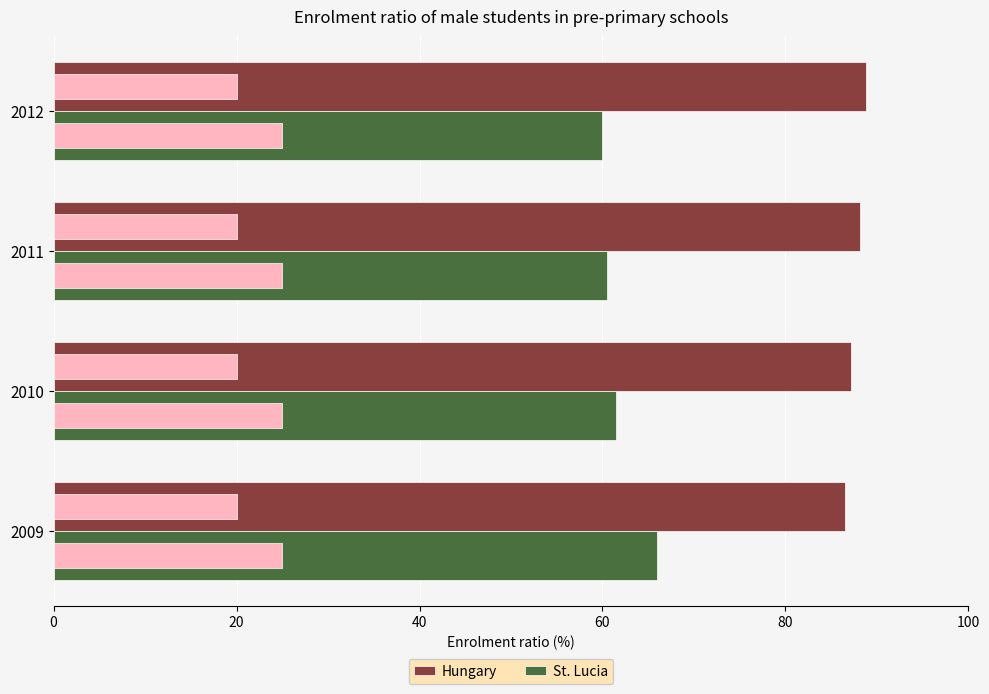

Between 2009 and 2010, which is larger?

2010